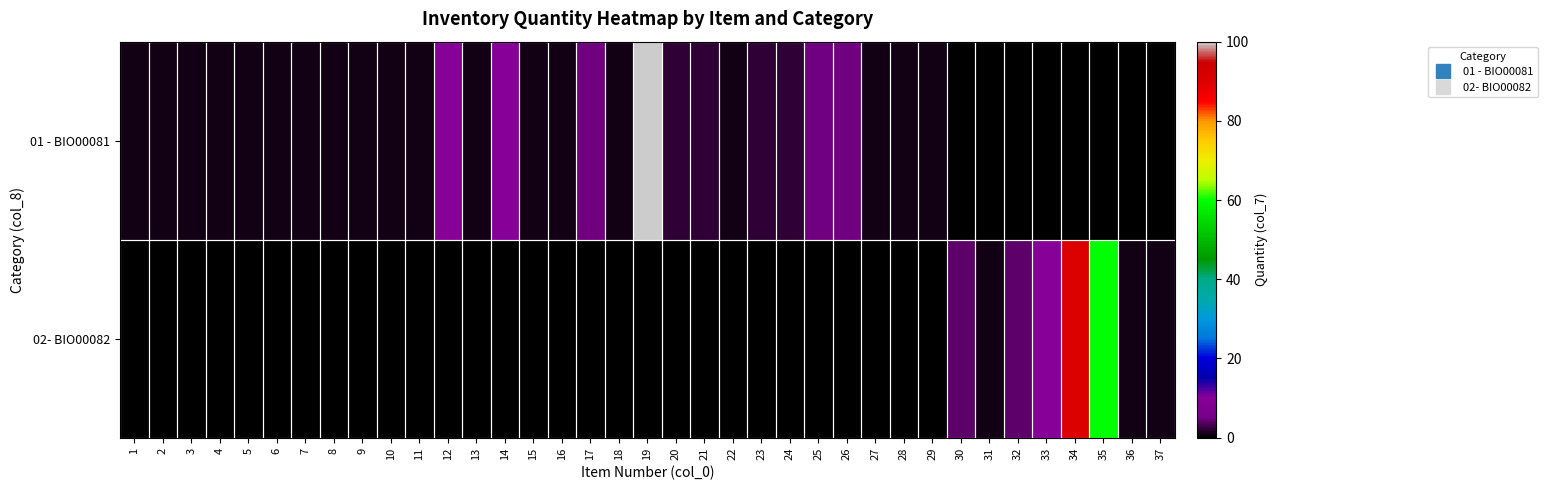

At which category is the sum across all series the highest?

19